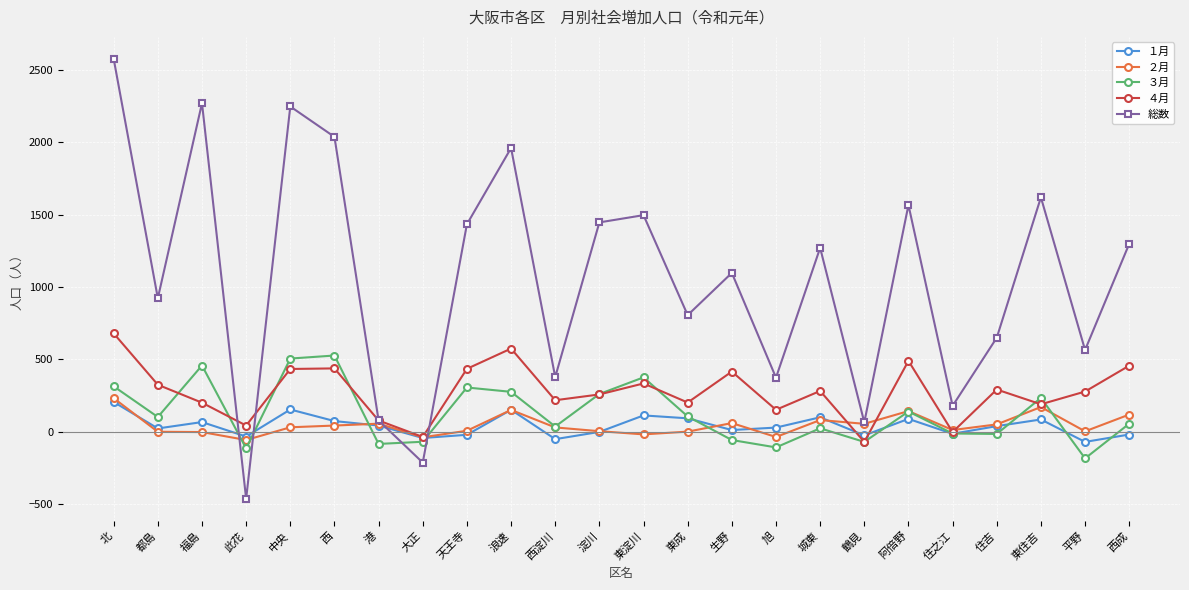

What is the label of the 18th point from the right?

港